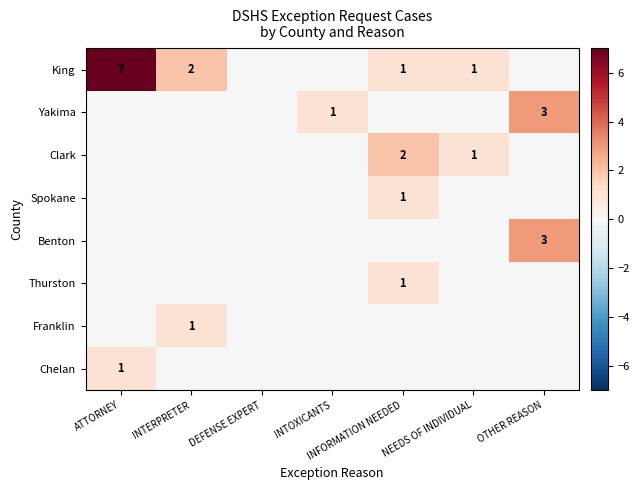

True or false: King has a value of 1 at INFORMATION NEEDED.

True